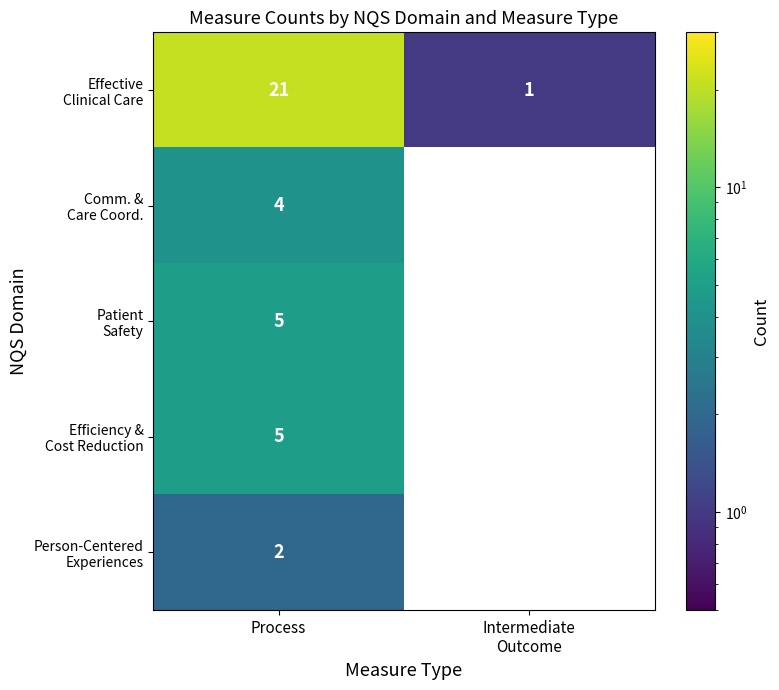

What is the spread (max minus min) of values at Process?

19